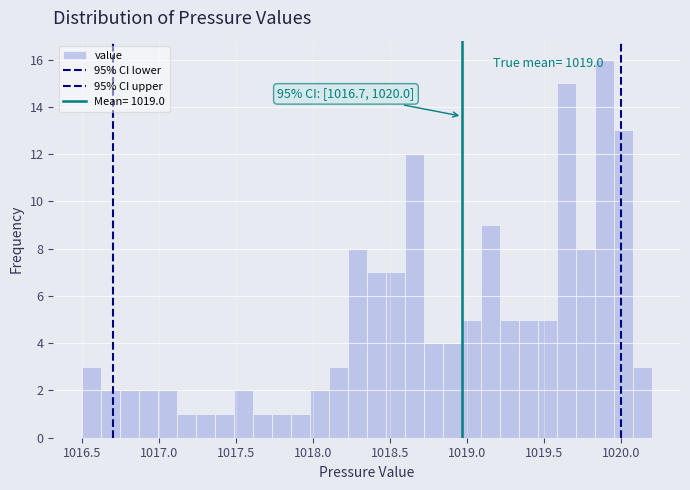

Around what value on the x-axis is the tallest bar? Give the approximate position of its centre, as read against the axis.

1019.90